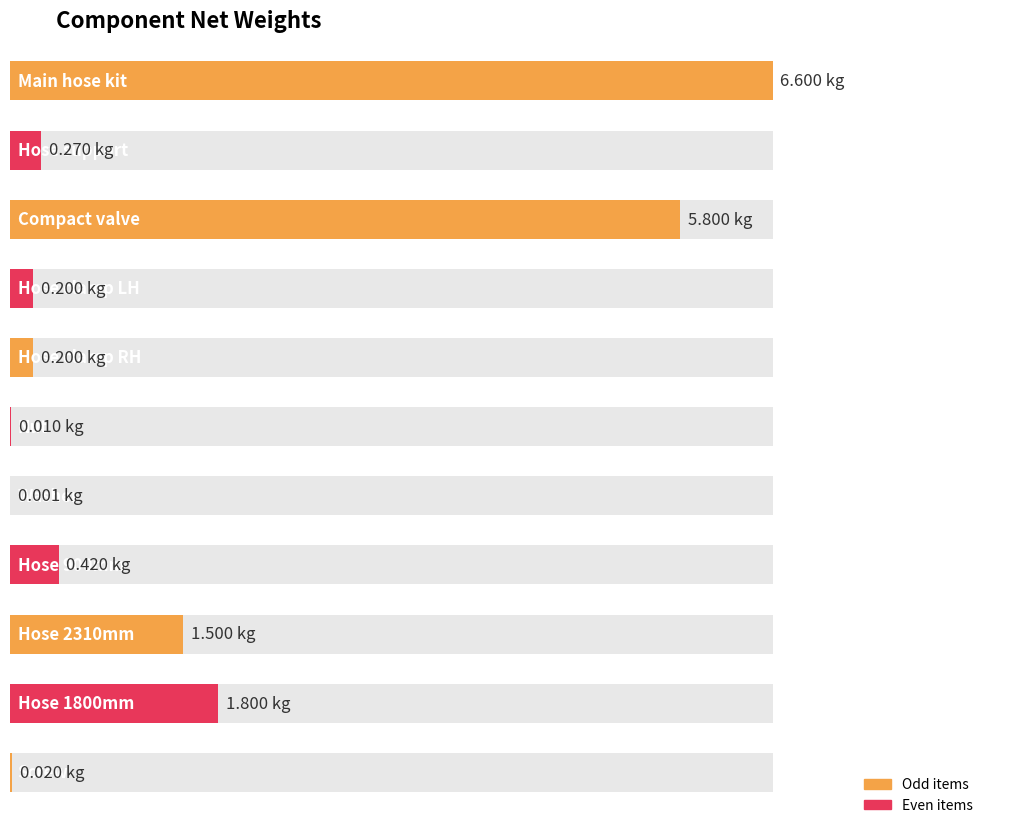

Reading left to right, transcribe all the data shown in this chart.

Main hose kit=6.6	Hose support=0.3	Compact valve=5.8	Hose clamp LH=0.2	Hose clamp RH=0.2	Nut=0.0	Washer=0.0	Hose 900mm=0.4	Hose 2310mm=1.5	Hose 1800mm=1.8	Screw=0.0